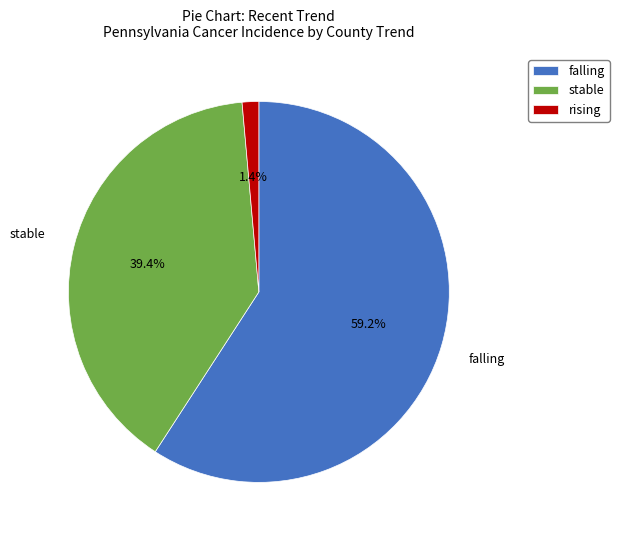

Between rising and stable, which is larger?

stable